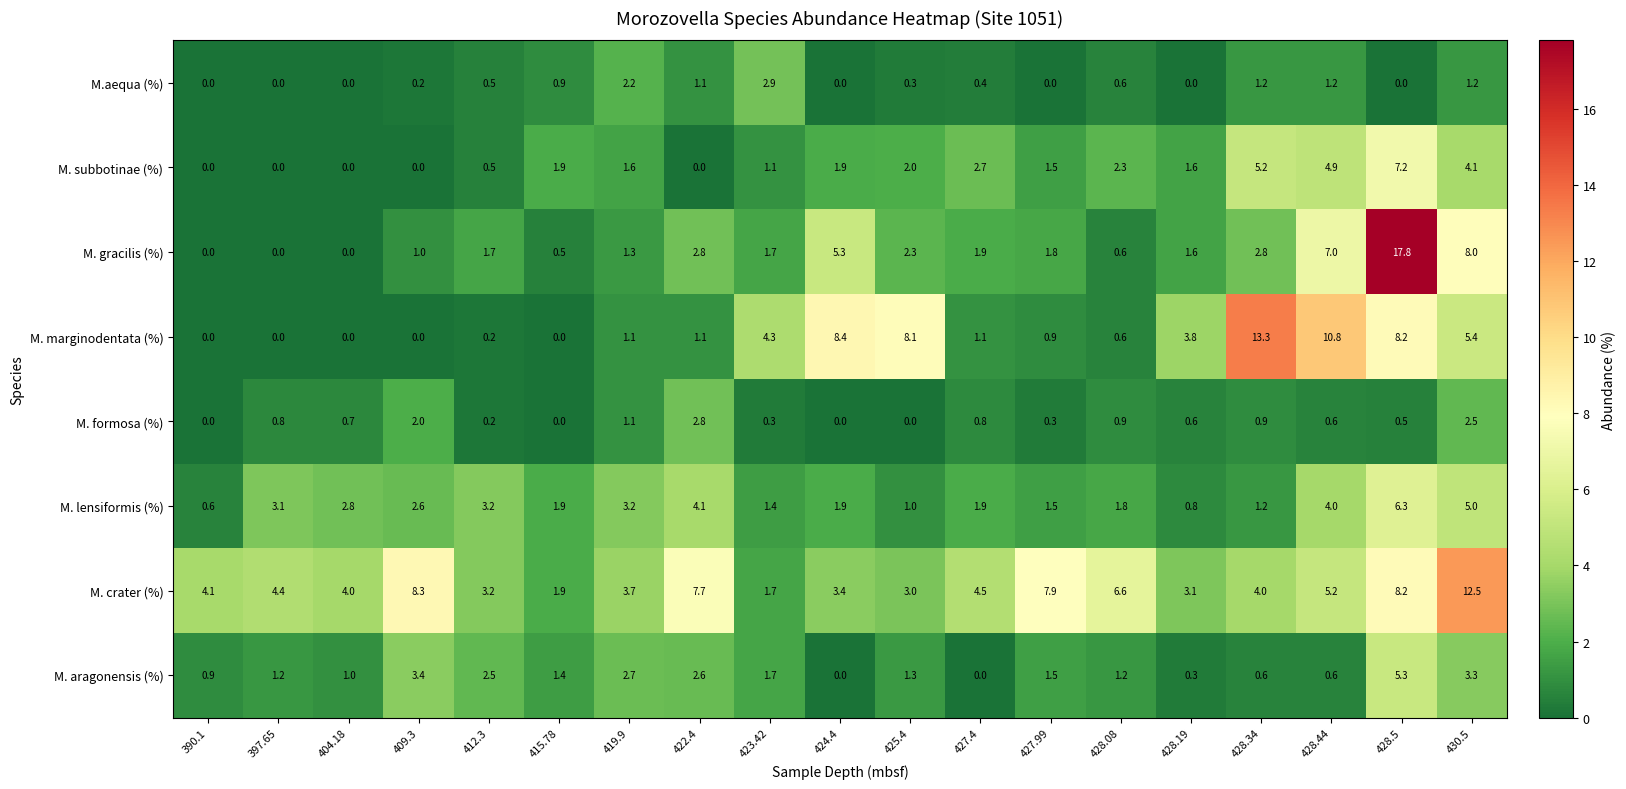

What is the approximate value of M. aragonensis (%) at 428.19?

0.3